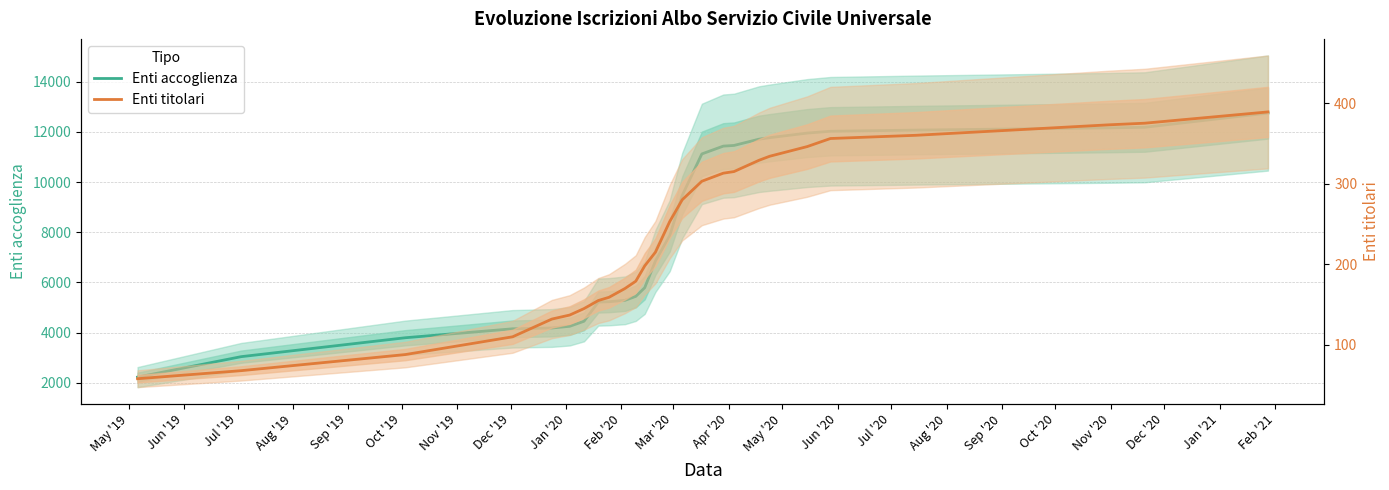

List the series in order of their peak value, highest first.

Enti accoglienza, Enti titolari